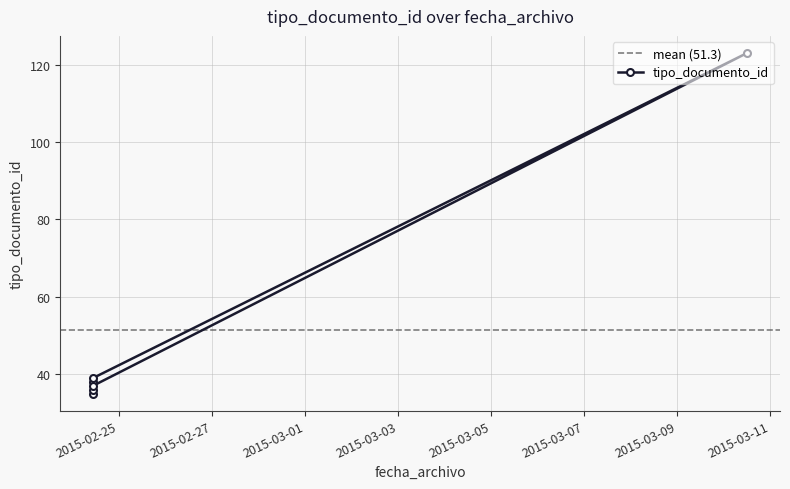

The value at 2015-03-10 12:04:10 is 49. True or false?

False